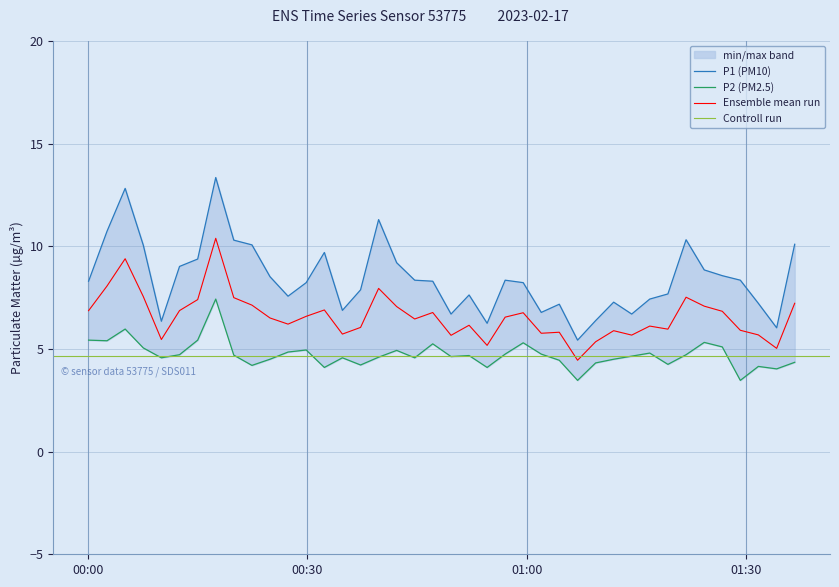

True or false: P1 has more than 0 points higher than both neighbors.

True